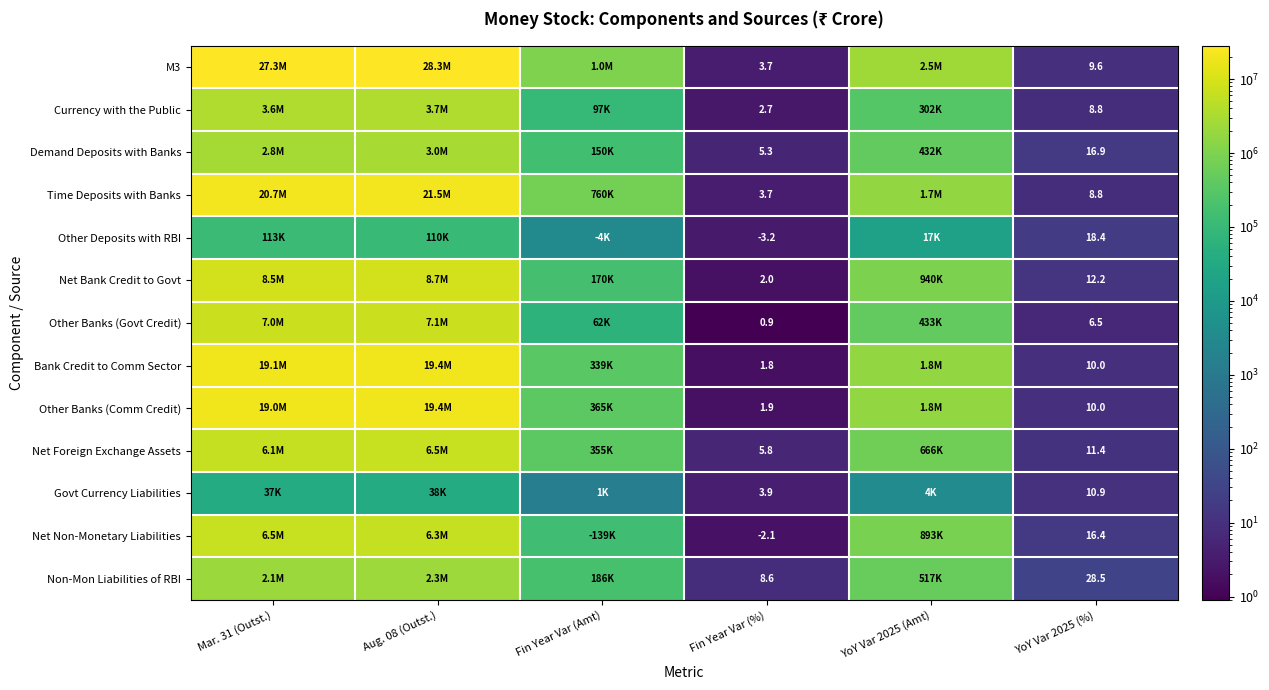

The Demand Deposits with Banks series shows 16.9 at YoY Var 2025 (%). True or false?

True